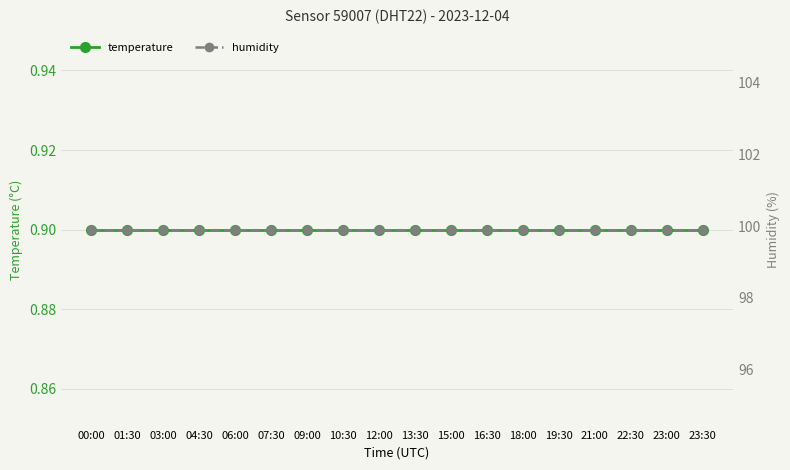

Rank the series by their maximum value, from highest to lowest.

humidity, temperature